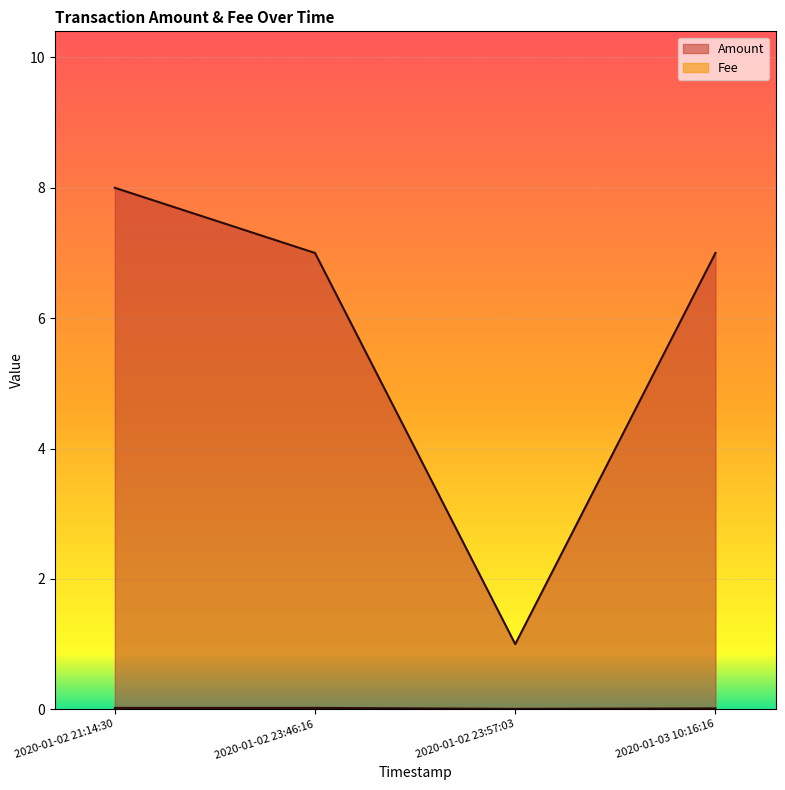

The value of Fee at 2020-01-02 23:46:16 is 0.0. True or false?

False